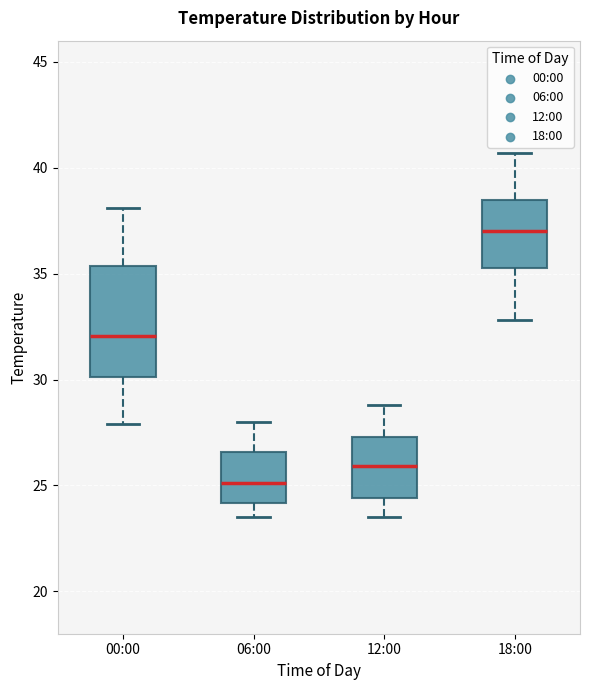

Which box has the lowest median line?

06:00